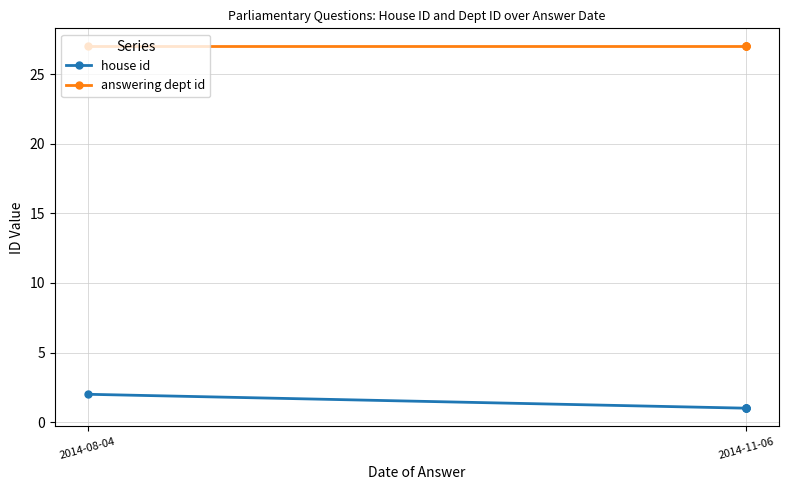

True or false: answering dept id and house id cross at least once.

False